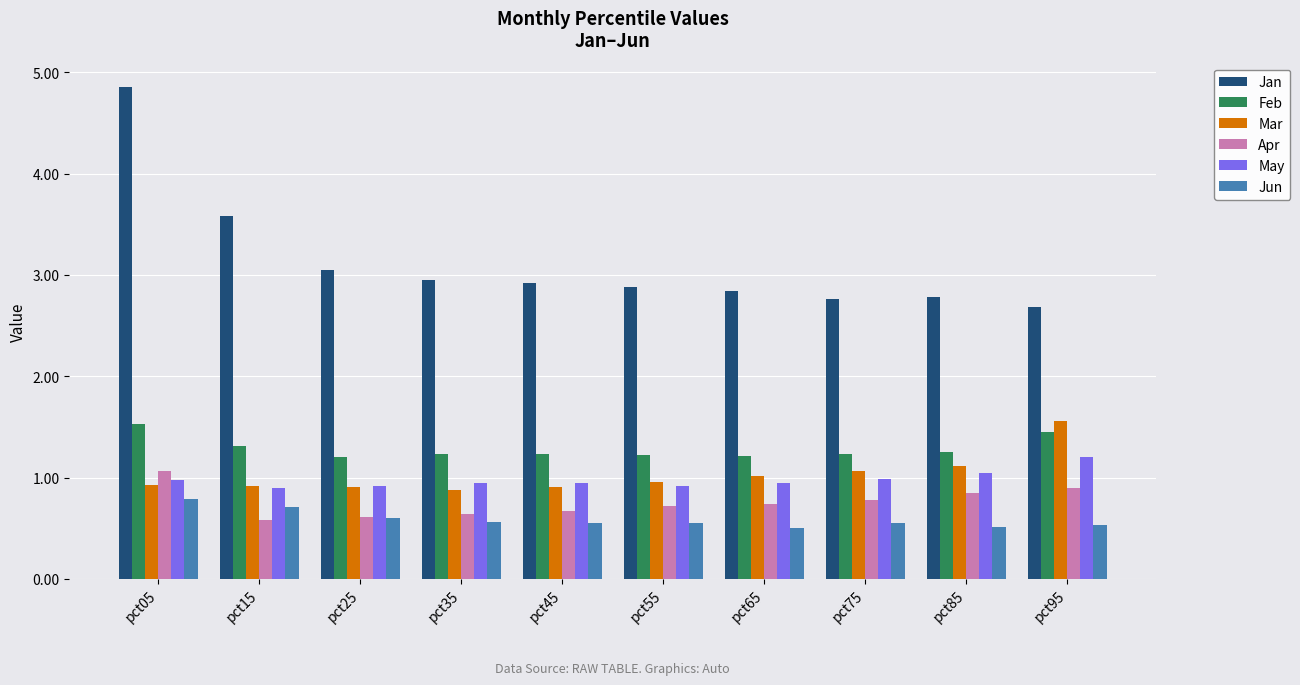

At which category is the sum across all series the highest?

pct05